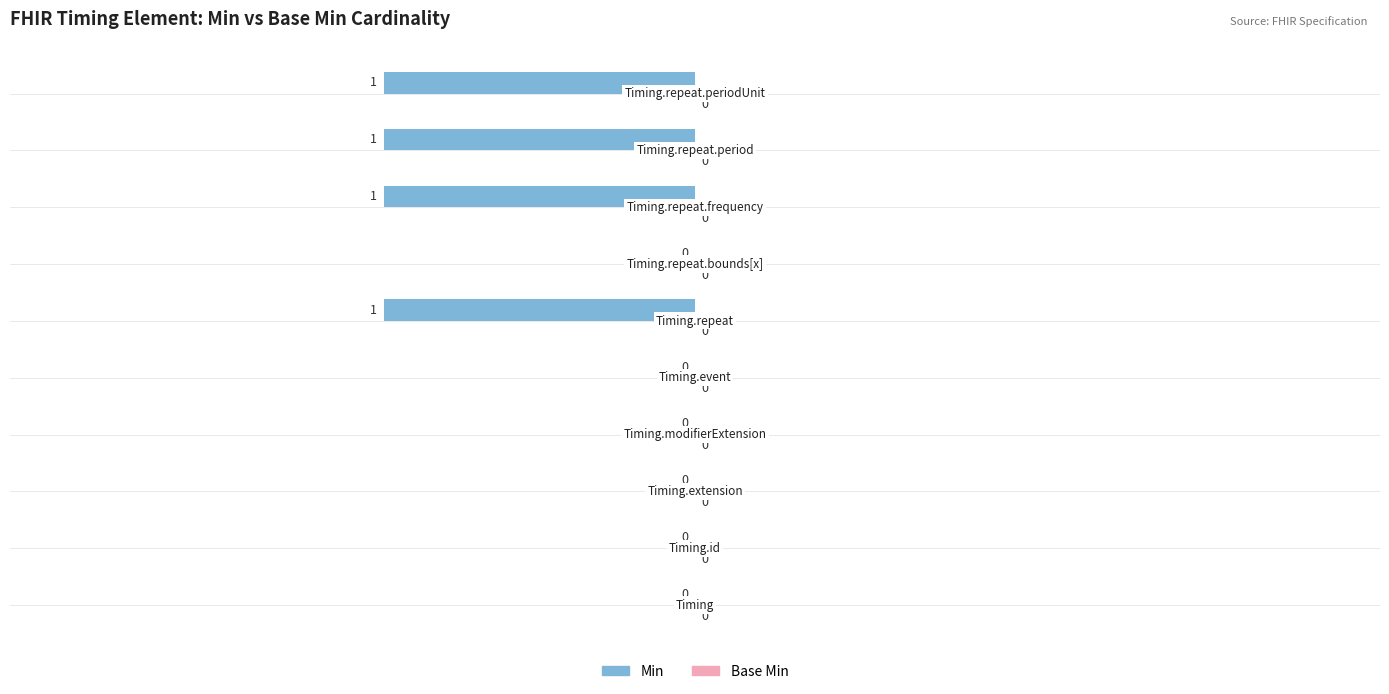

What is the sum of all values?

-4